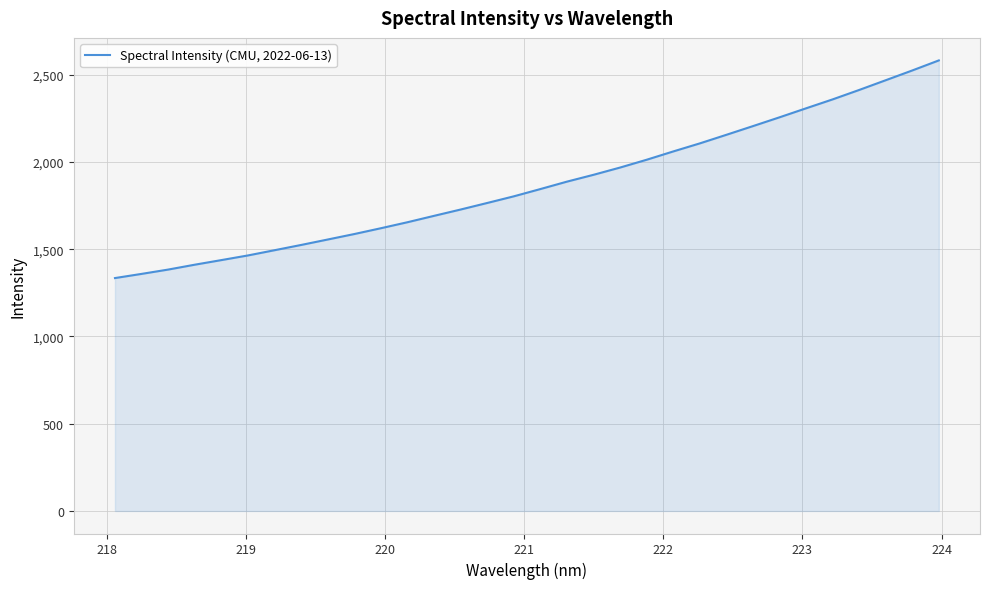

What is the difference between the second highest and minimum values?

1189.7